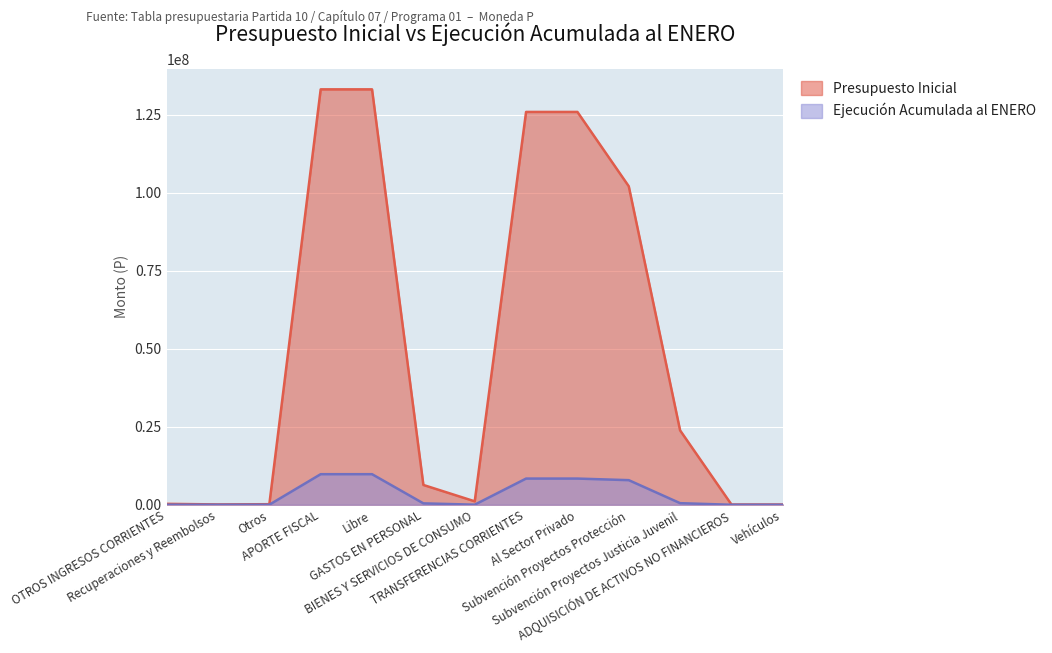

Reading left to right, list all the values displayed in this chart.

Presupuesto Inicial: 288792	108201	180591	133071447	133071447	6345622	1101369	125834933	125834933	102017694	23817239	78315	78315
Ejecución Acumulada al ENERO: 26706	8621	18085	9793999	9793999	448149	25065	8390652	8390652	7880889	509763	0	0